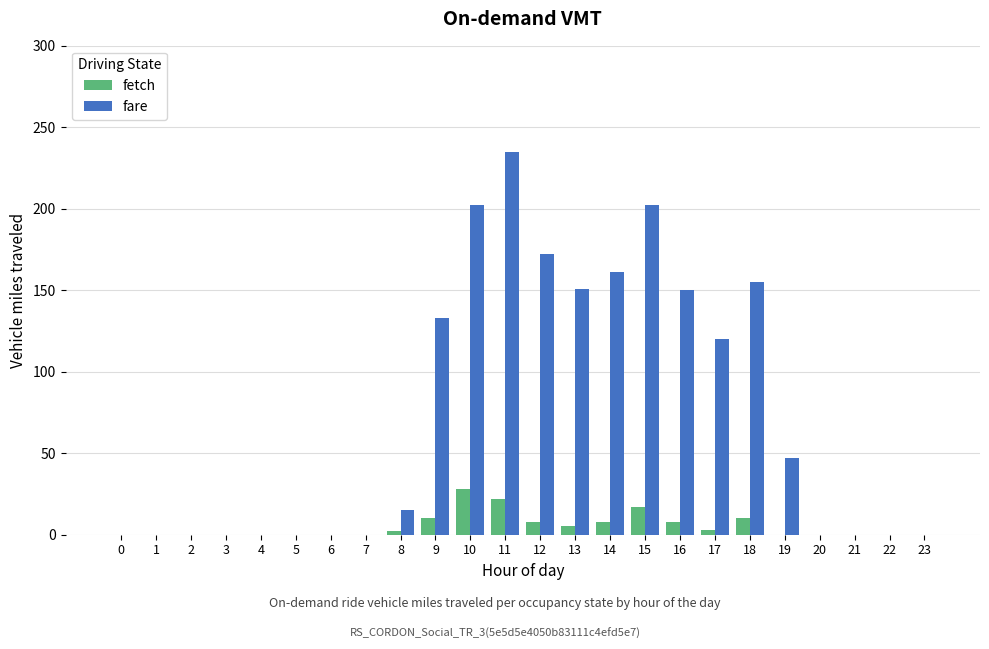

How many data points does each series have?

24